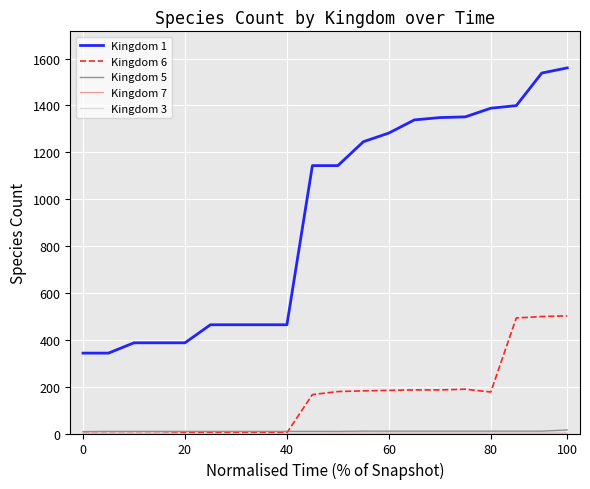

Which series has the largest total across all categories?

Kingdom 1